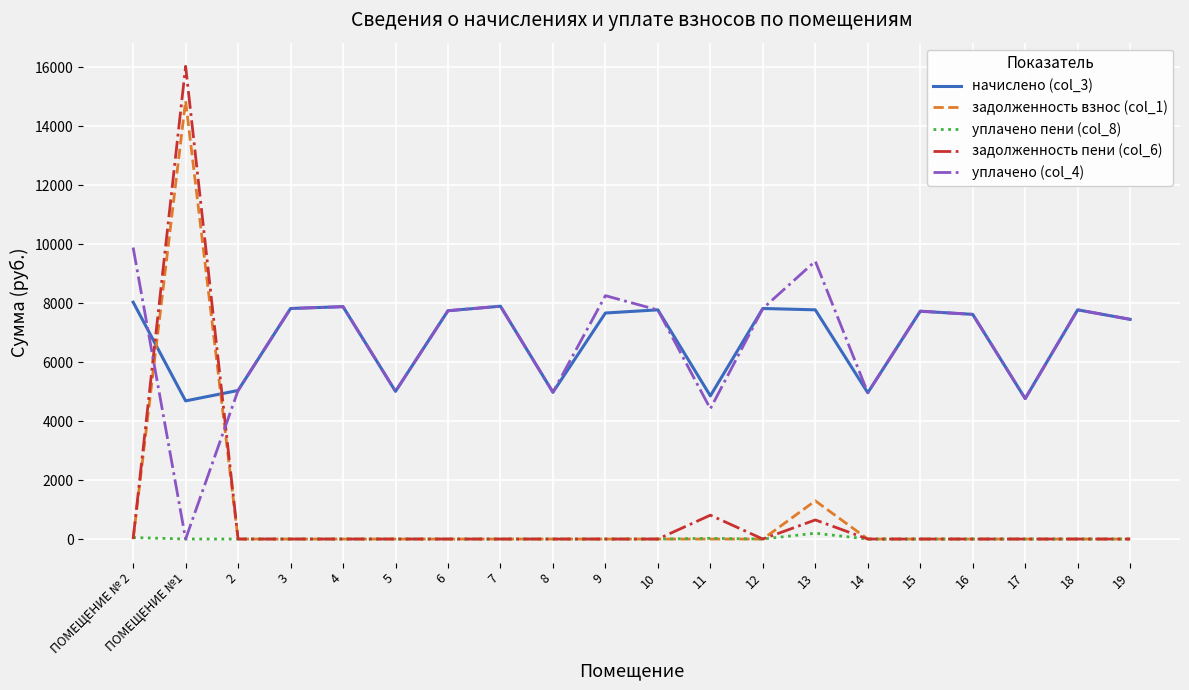

True or false: уплачено пени (col_8) and начислено (col_3) intersect in this chart.

False